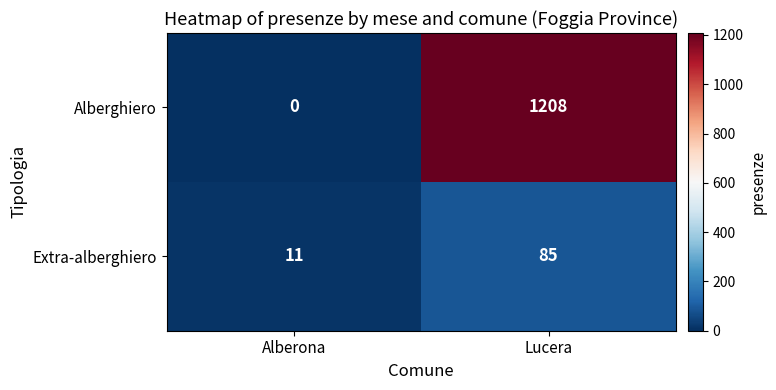

What is the difference between the highest and lowest values at Lucera?

1123